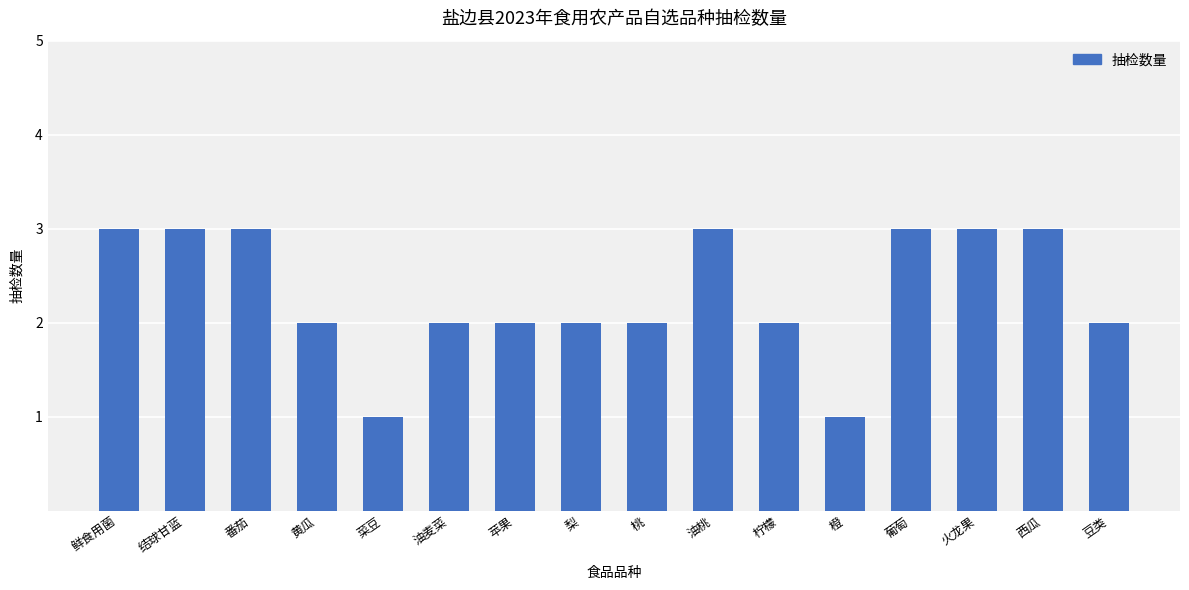

What is the value of the 10th bar from the left?

3